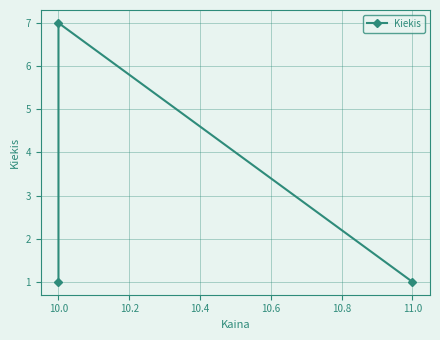

Which category has the highest value across all series?

10.0